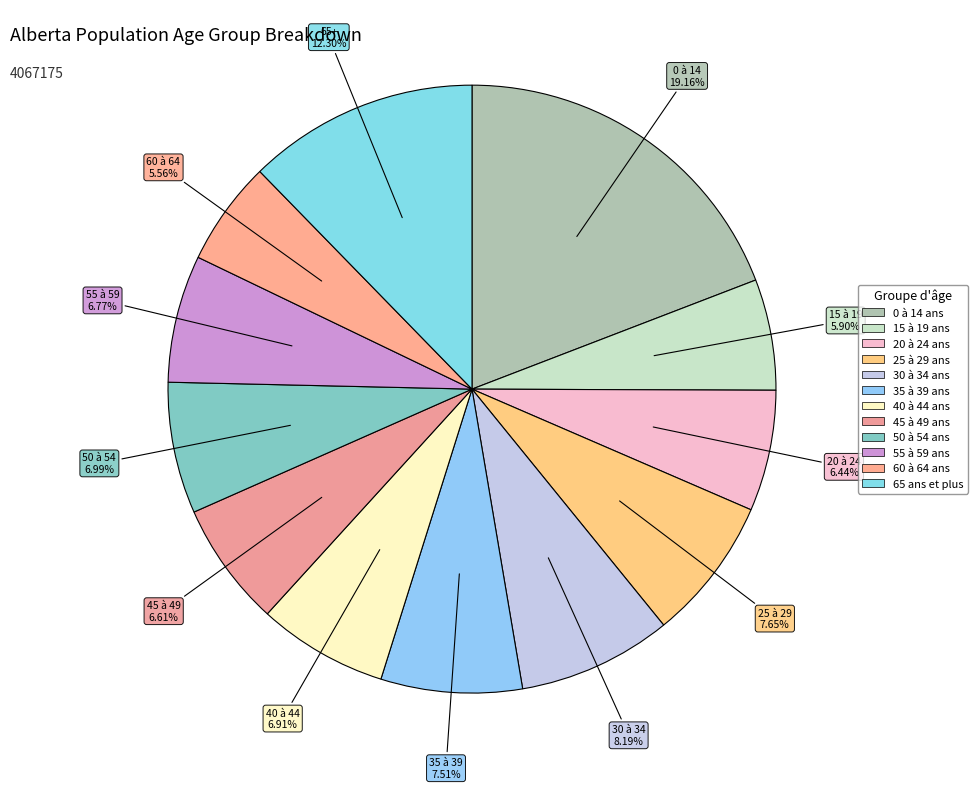

The 60 à 64 ans slice represents 6% of the pie. True or false?

True